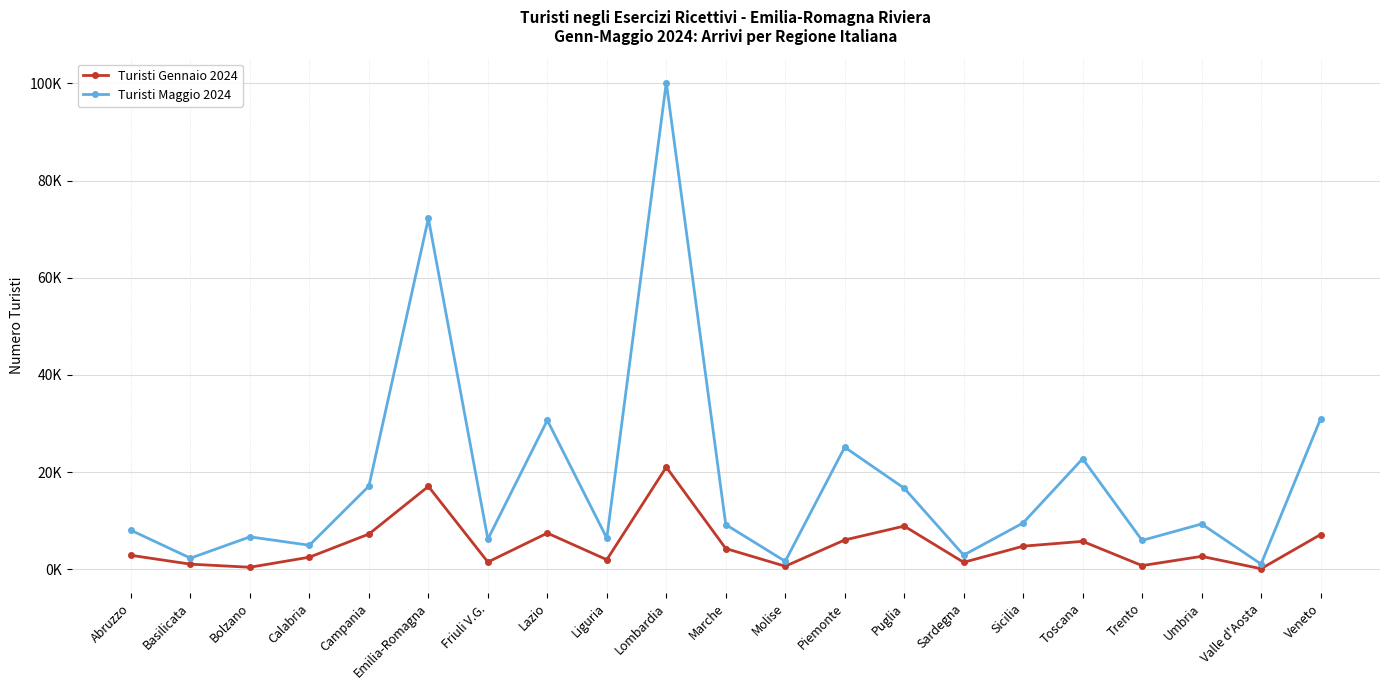

The Turisti Gennaio 2024 series shows 3853 at Toscana. True or false?

False